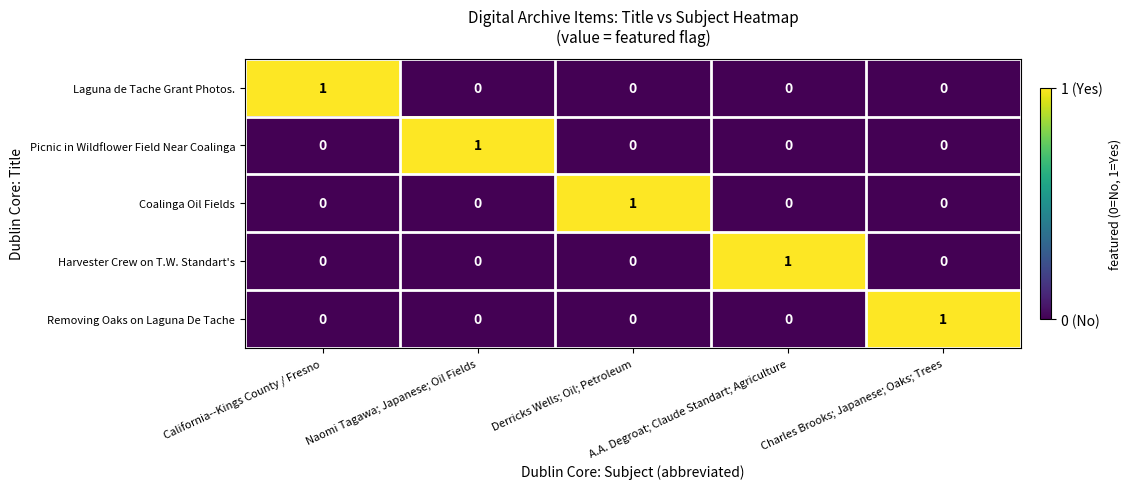

How many Removing Oaks on Laguna De Tache values are between 0 and 1?

5